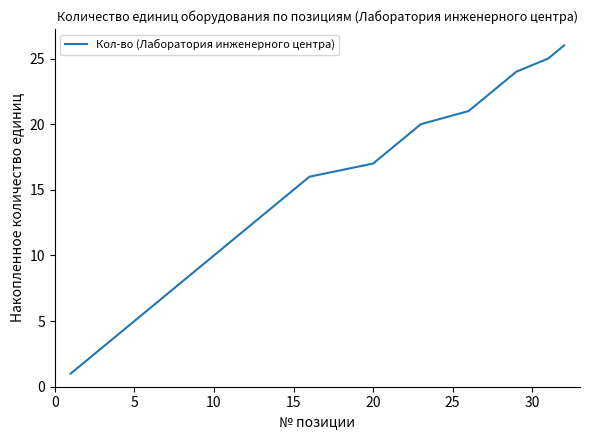

What is the maximum value shown in the chart?

26